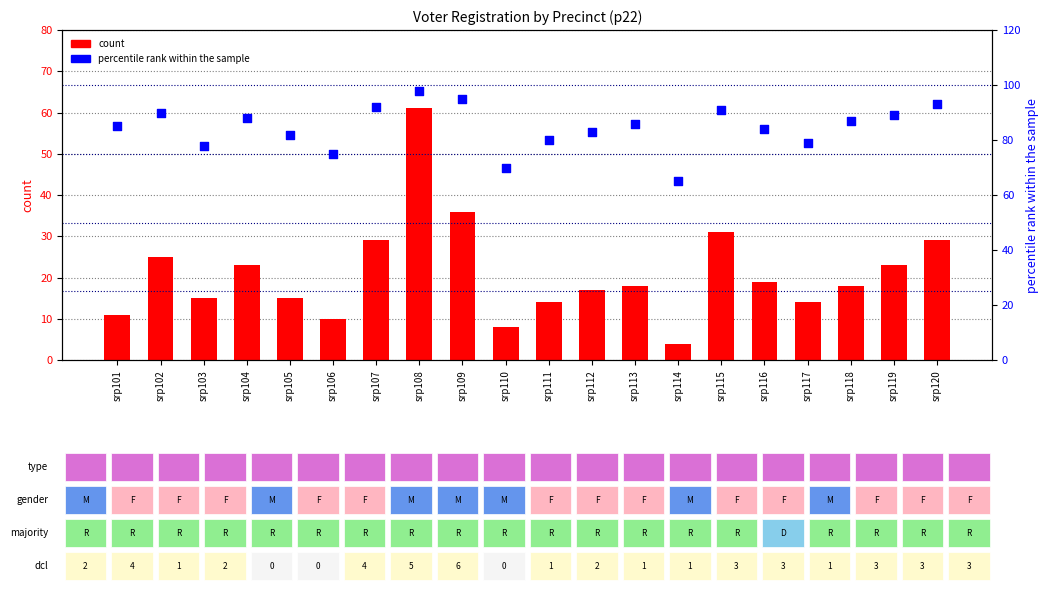

Which series contains the lowest Y value?

totreg_r